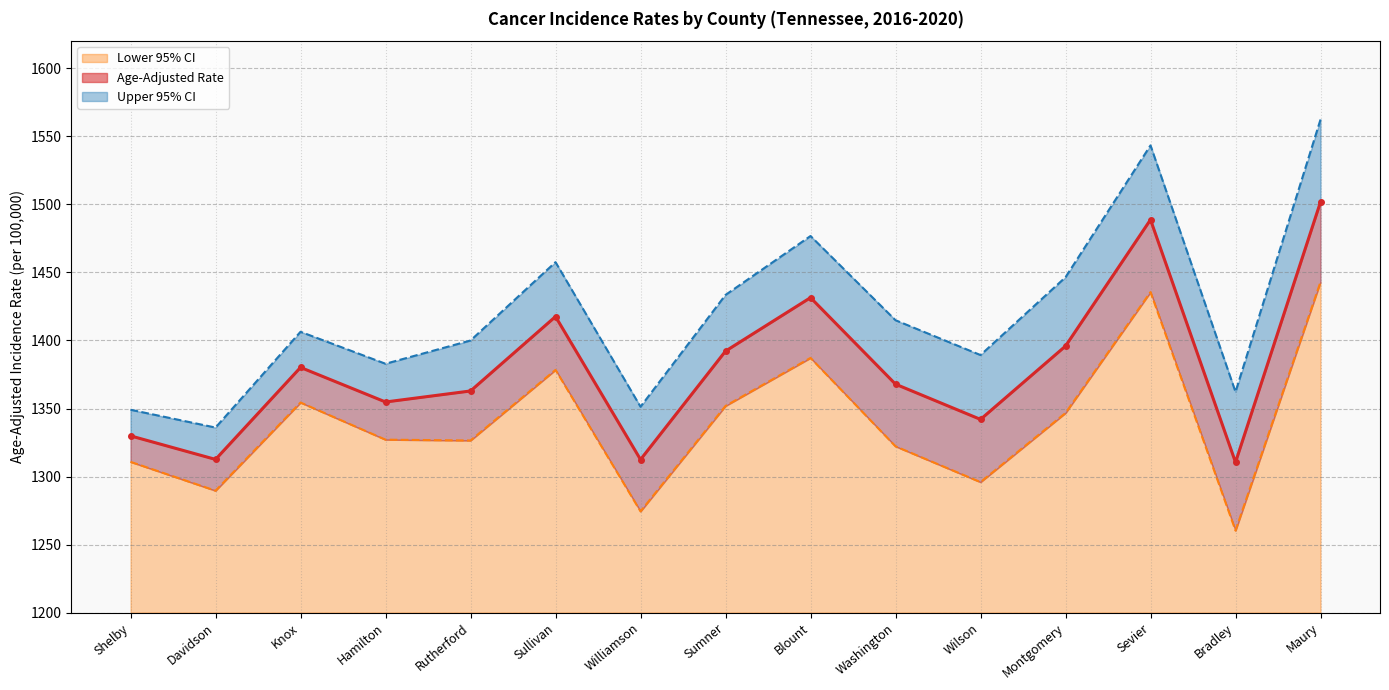

The Lower 95% CI Line series shows 1820.9 at Shelby. True or false?

False